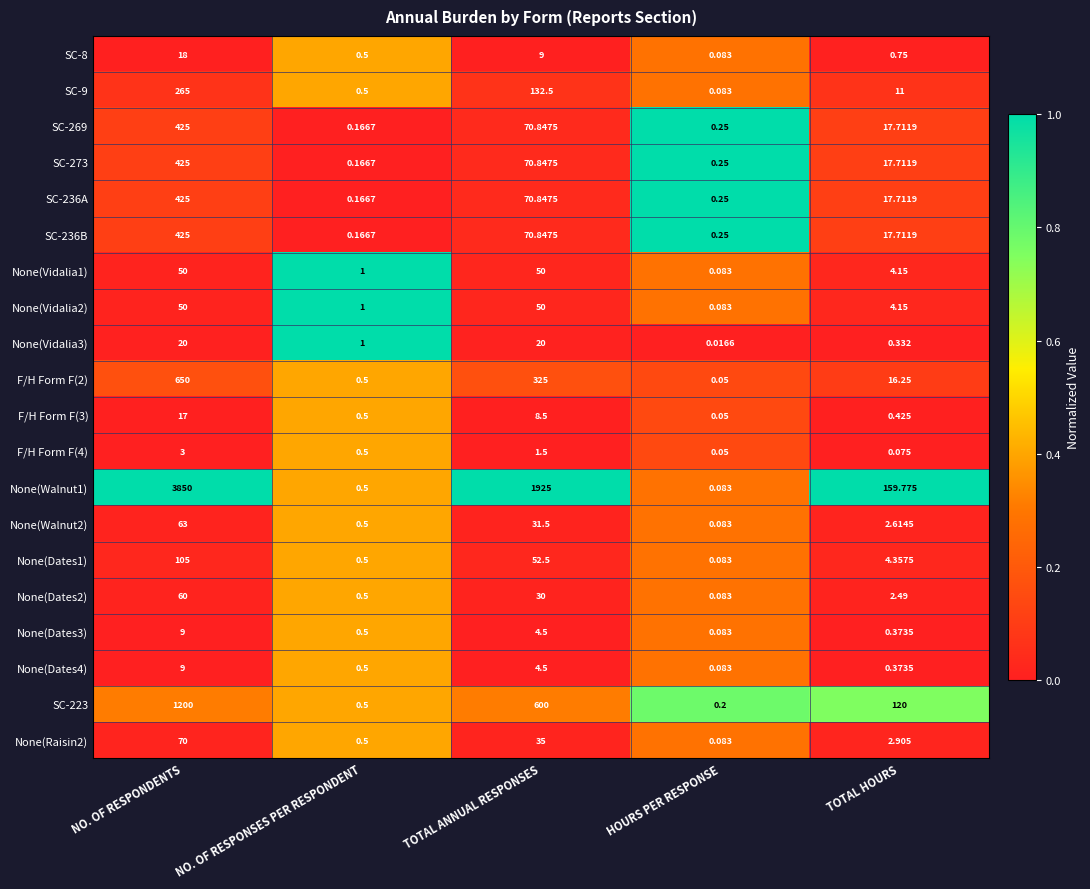

Count the number of categories in the chart.

5